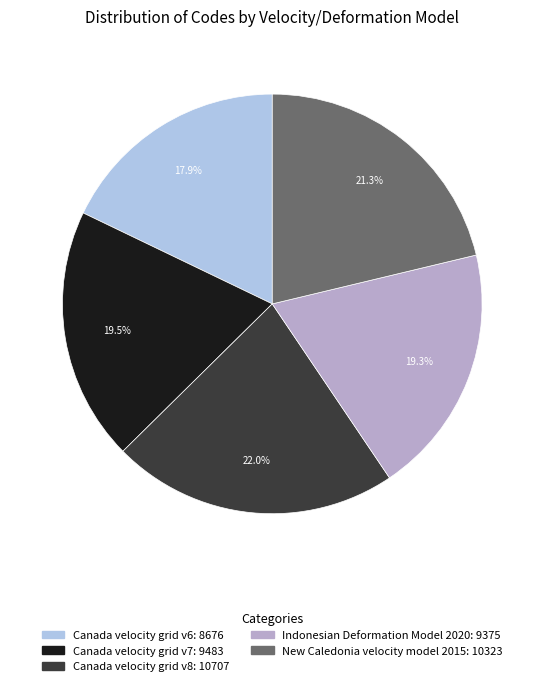

Between New Caledonia velocity model 2015 and Indonesian Deformation Model 2020, which is larger?

New Caledonia velocity model 2015